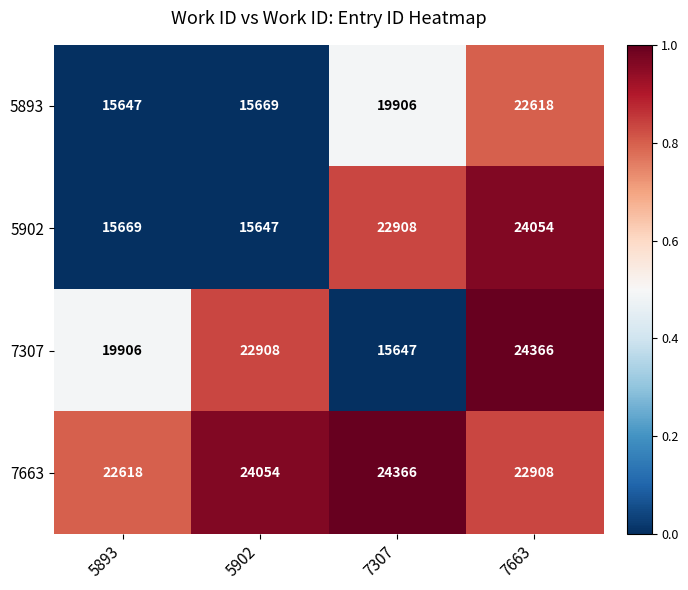

At 7663, list the series in order from largest to smallest.

7307, 5902, 7663, 5893